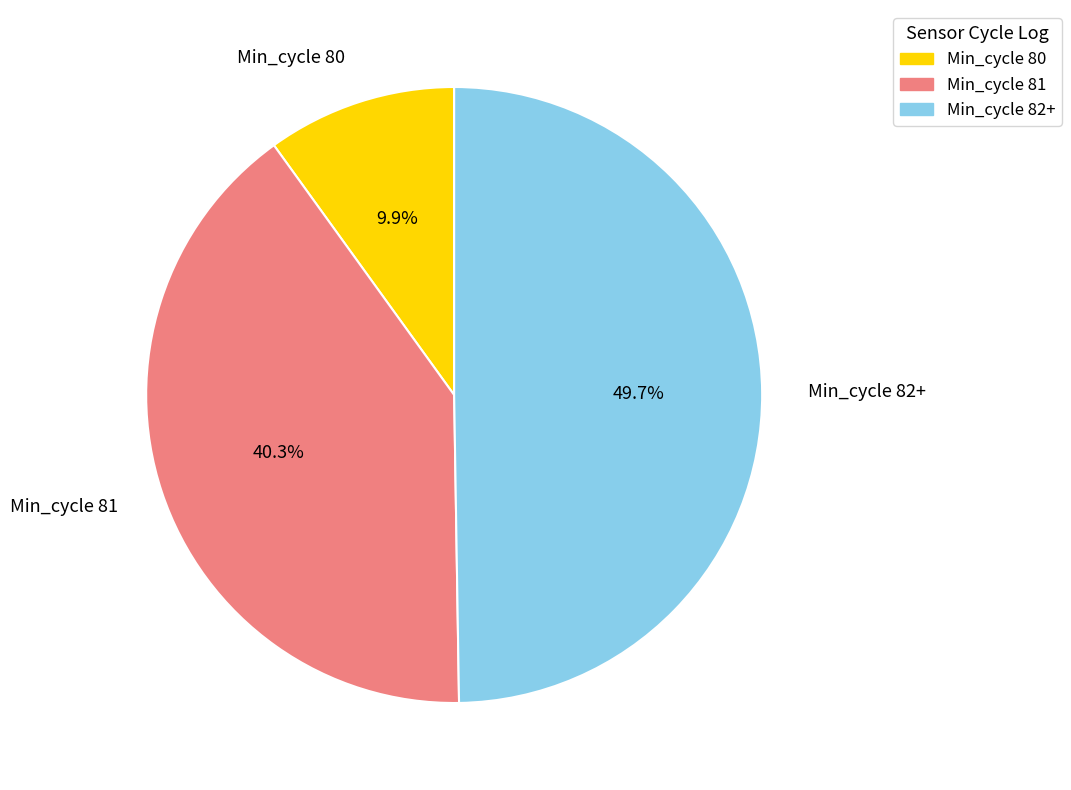

Between Min_cycle 81 and Min_cycle 82+, which is larger?

Min_cycle 82+